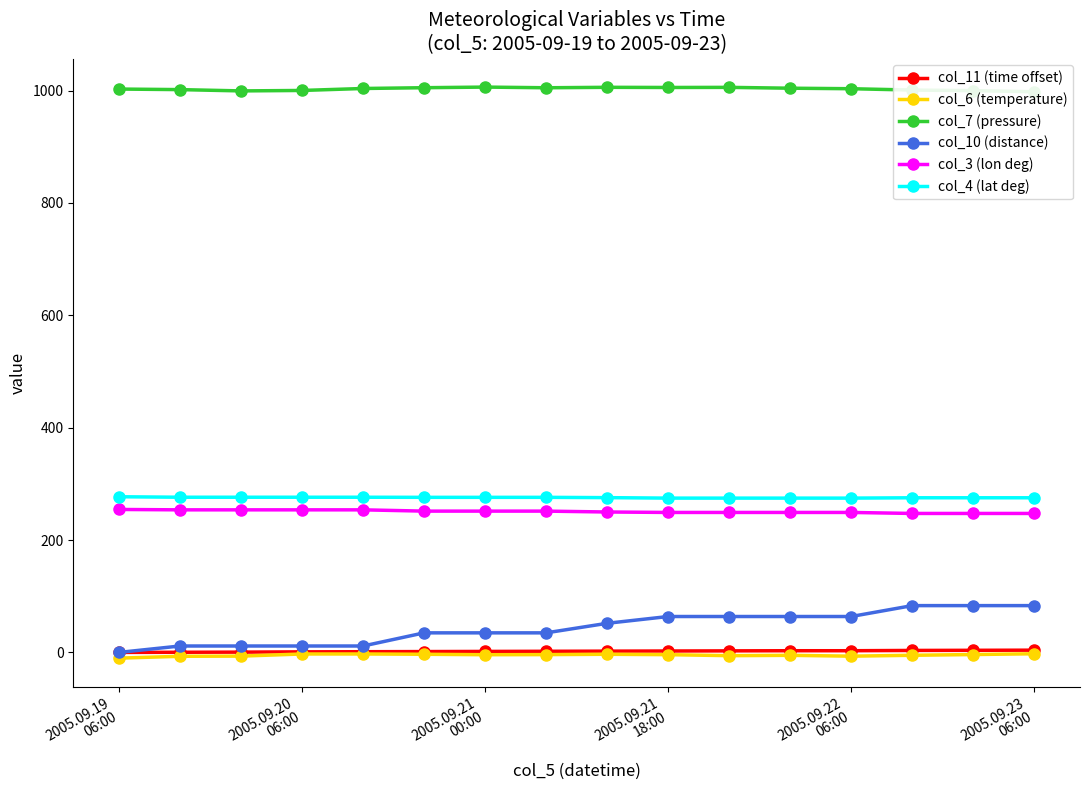

True or false: col_6 (temperature) has more than 0 points higher than both neighbors.

True